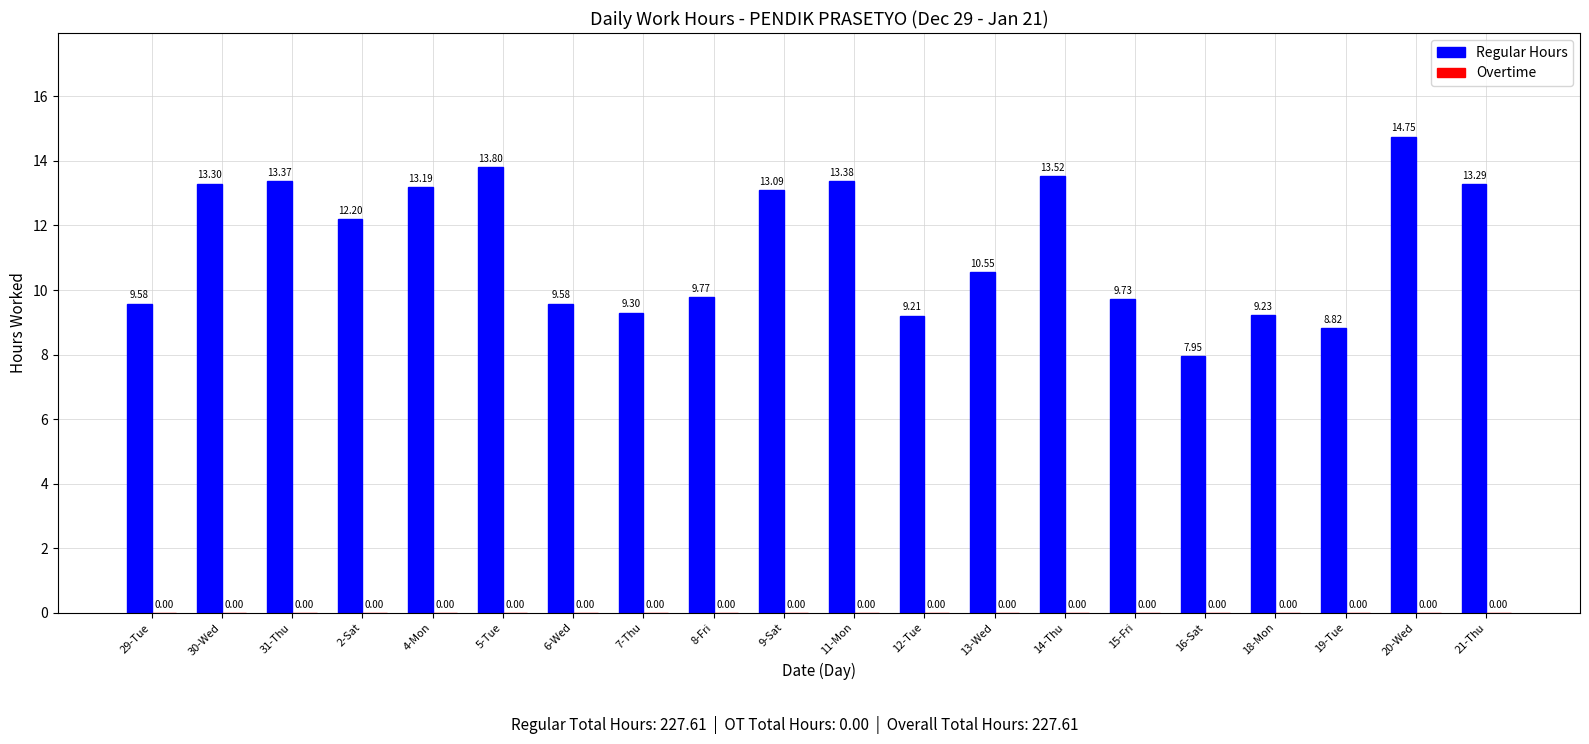

Approximately how many times larger is the value at 16-Sat compared to 29-Tue?

0.8